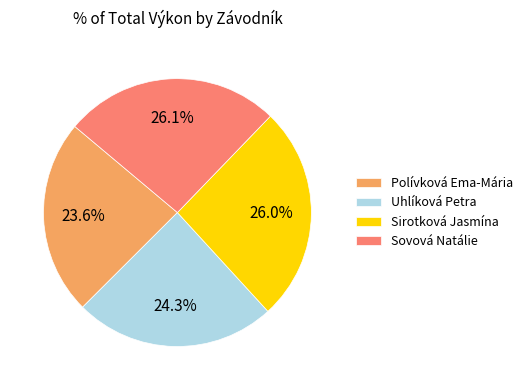

Approximately how many times larger is the value at Sovová Natálie compared to Sirotková Jasmína?

1.0